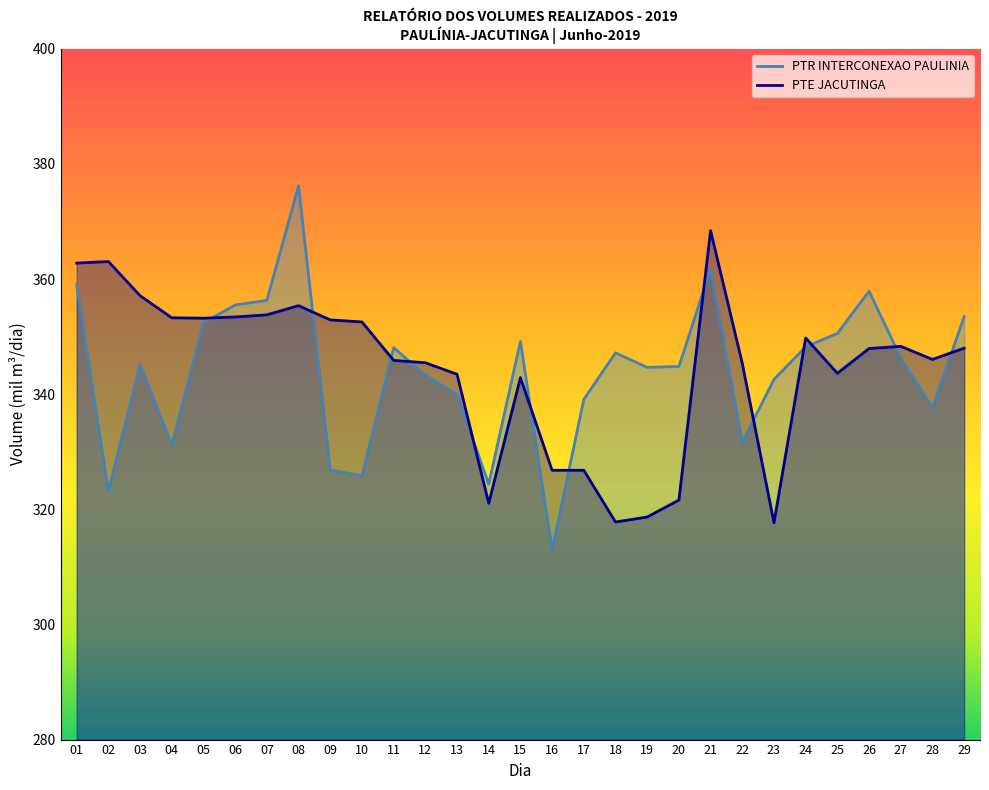

What is the sum of all PTE JACUTINGA values?

9982.8